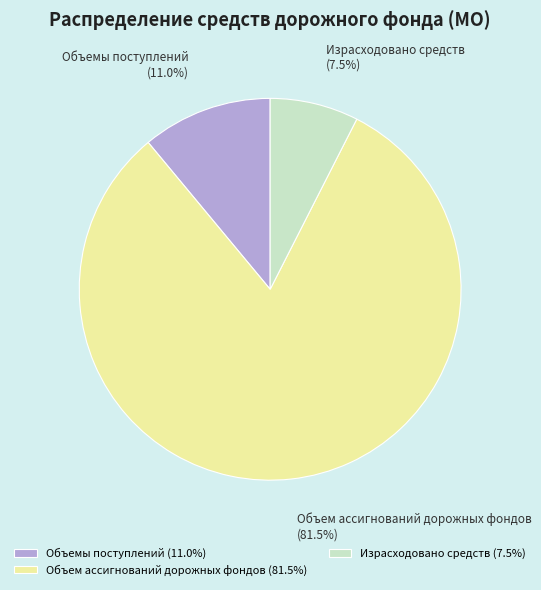

Which category has the biggest portion of the pie?

Объем ассигнований дорожных фондов